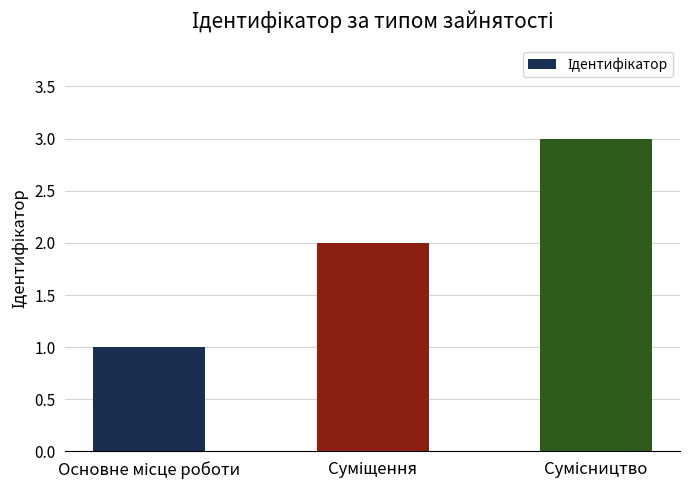

What is the greatest value displayed?

3